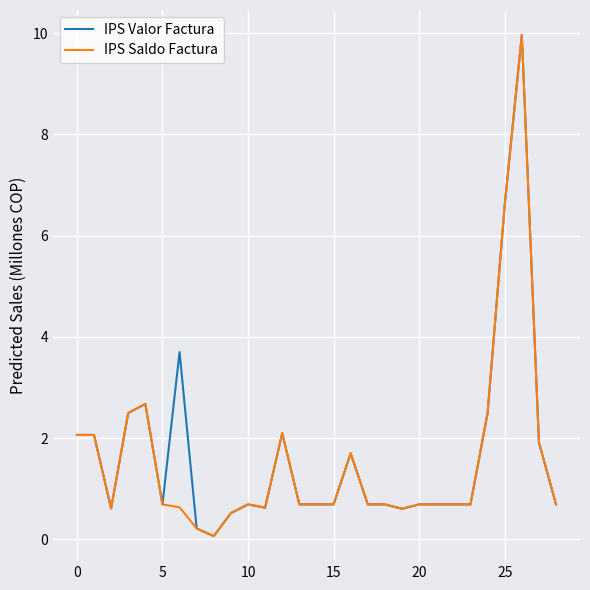

What is the maximum value shown in the chart?

10.0